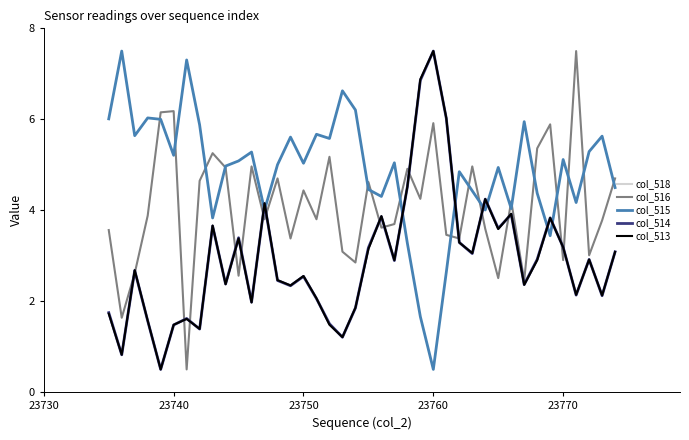

Which series ends up on top after the final intersection of col_515 and col_514?

col_515